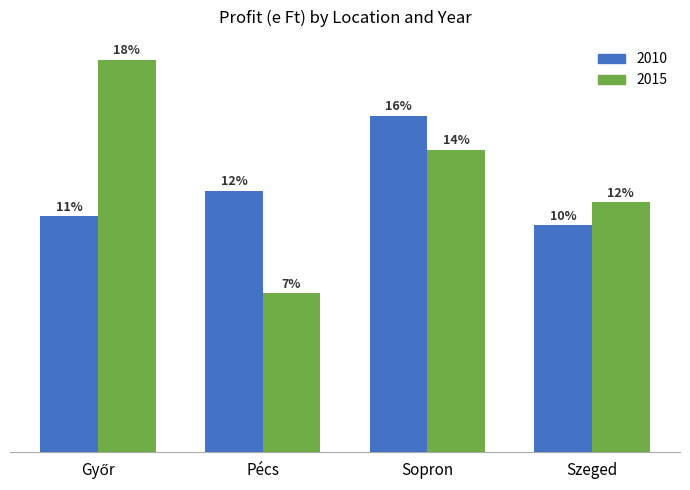

Between Győr and Szeged, which is larger?

Győr